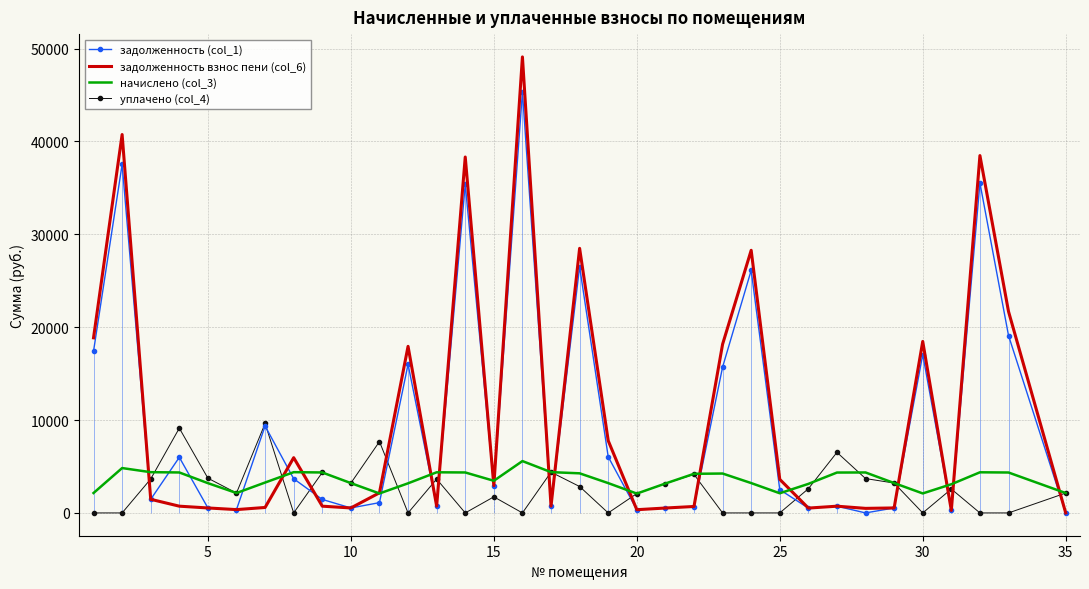

Which series has the largest total across all categories?

задолженность взнос пени (col_6)